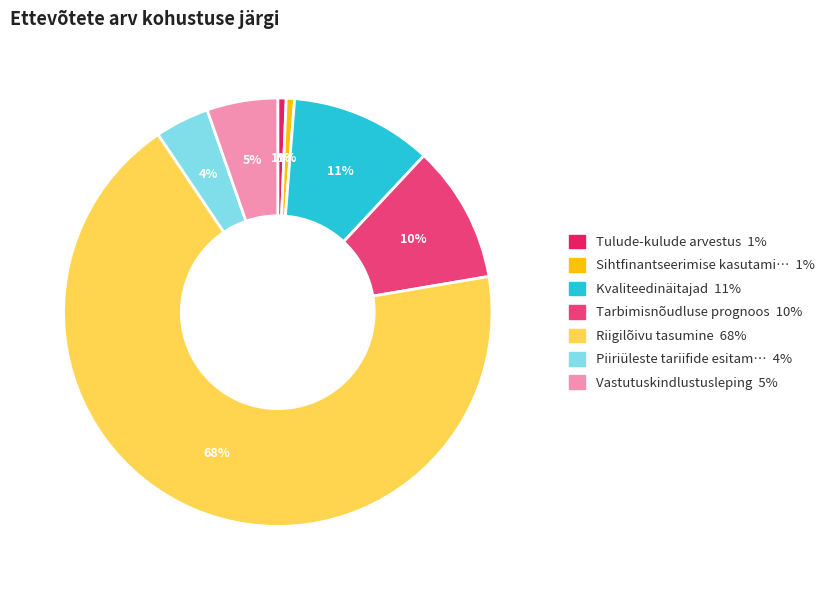

Count the number of slices in the pie.

7